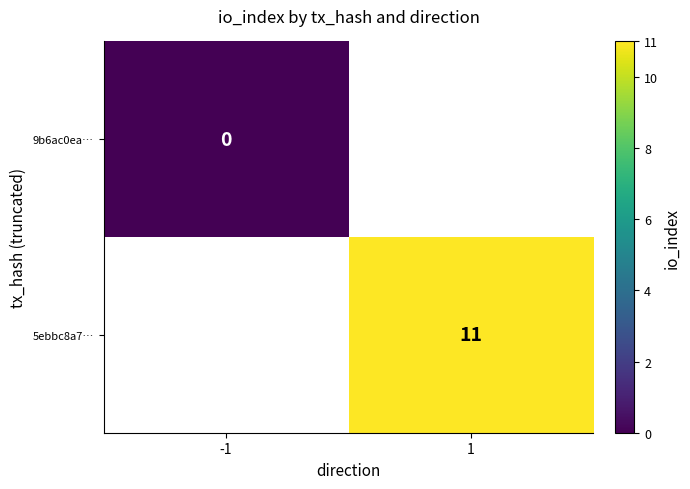

Is the value of 9b6ac0ea… at -1 greater than the value of 5ebbc8a7… at 1?

No